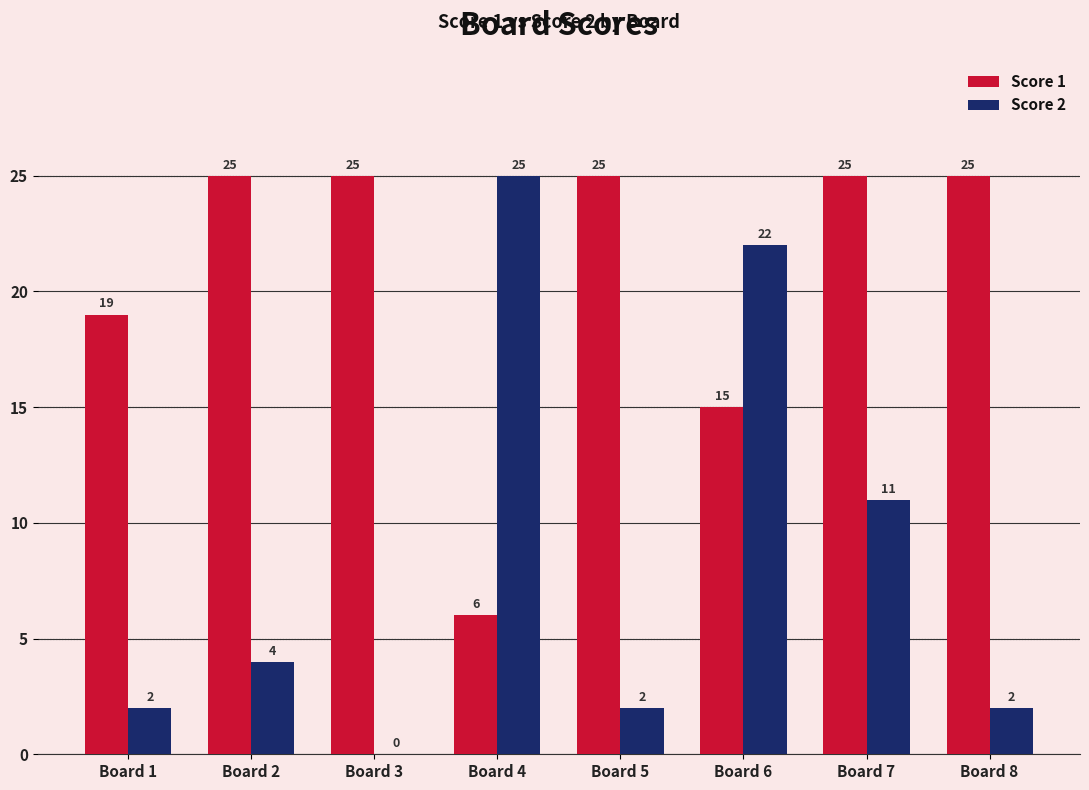

What is the greatest value displayed?

25